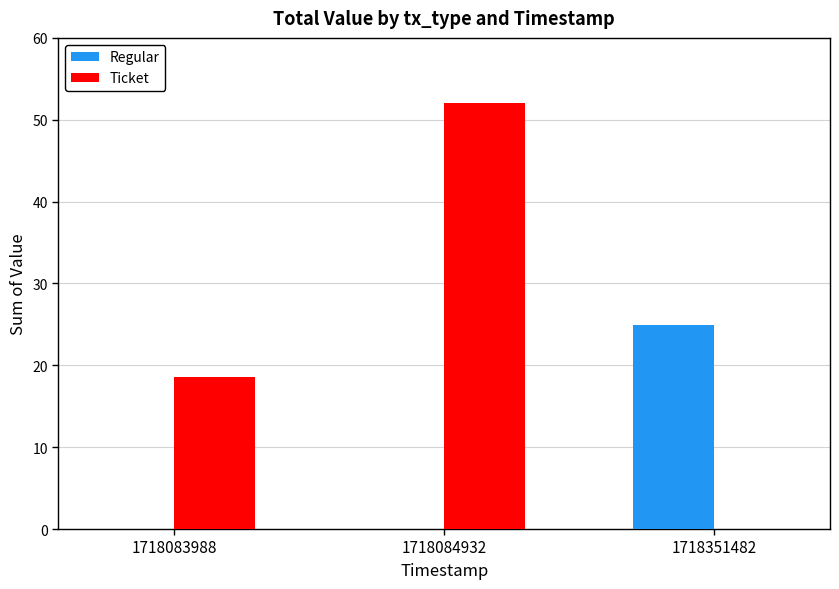

What is the total value across all series at 1718083988?

18.5